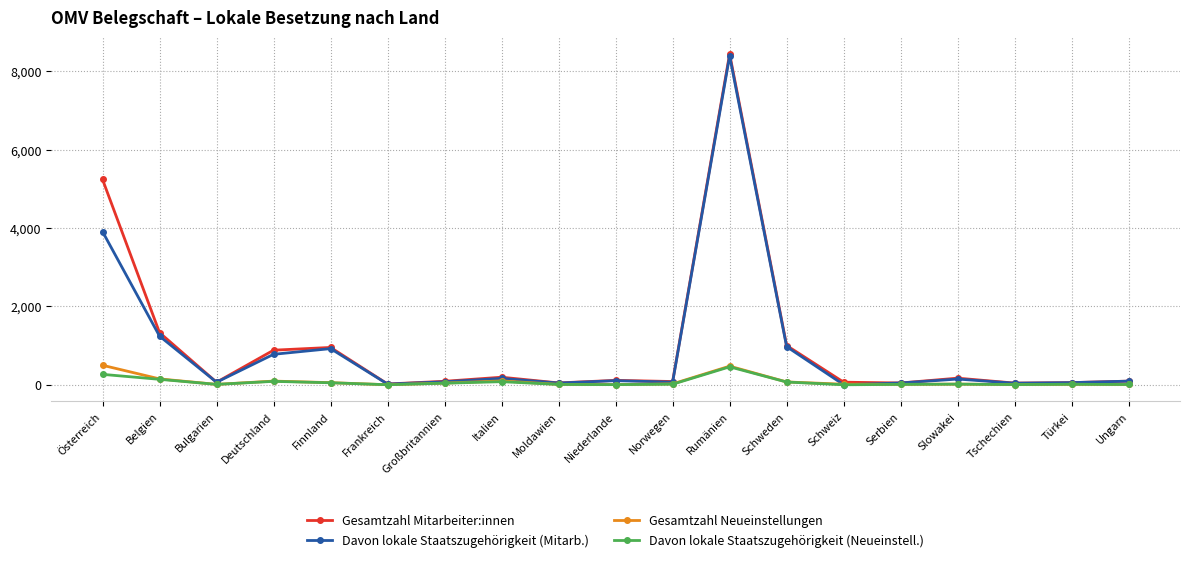

At Österreich, list the series in order from largest to smallest.

Gesamtzahl Mitarbeiter:innen, Davon lokale Staatszugehörigkeit (Mitarb.), Gesamtzahl Neueinstellungen, Davon lokale Staatszugehörigkeit (Neueinstell.)